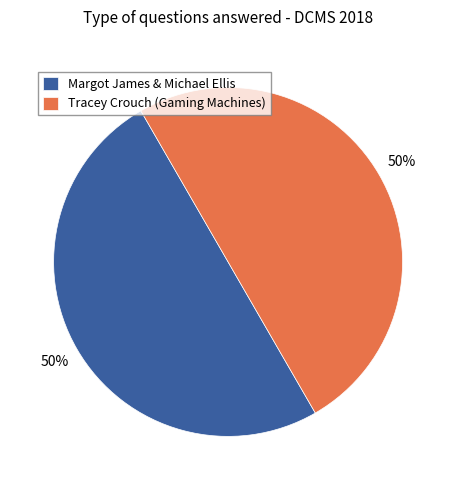

To the nearest percent, what is the average slice percentage?

50%